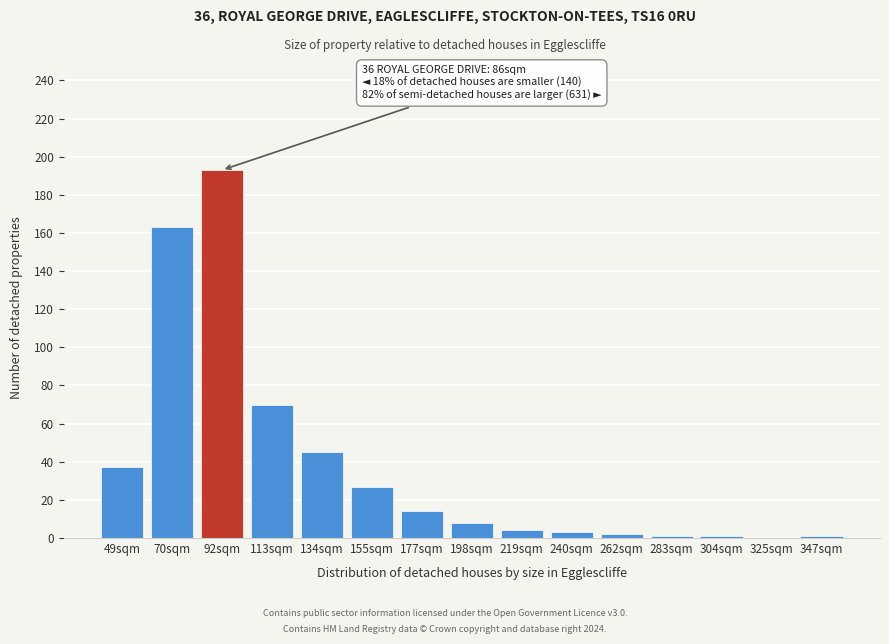

Reading left to right, extract all data points from this chart.

49sqm=37	70sqm=163	92sqm=193	113sqm=70	134sqm=45	155sqm=27	177sqm=14	198sqm=8	219sqm=4	240sqm=3	262sqm=2	283sqm=1	304sqm=1	325sqm=0	347sqm=1